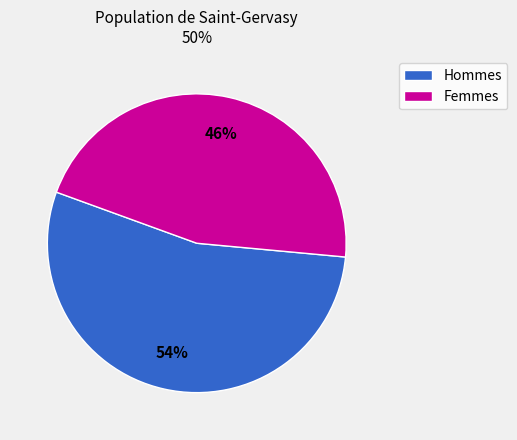

Is there any slice that represents more than half of the pie?

Yes